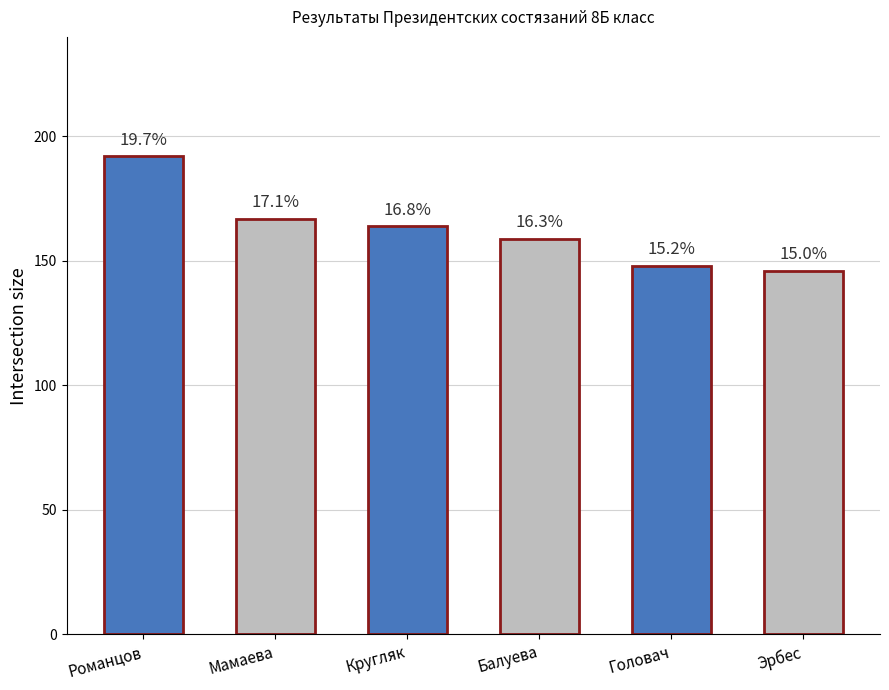

At which category does the chart reach its minimum across all series?

Эрбес